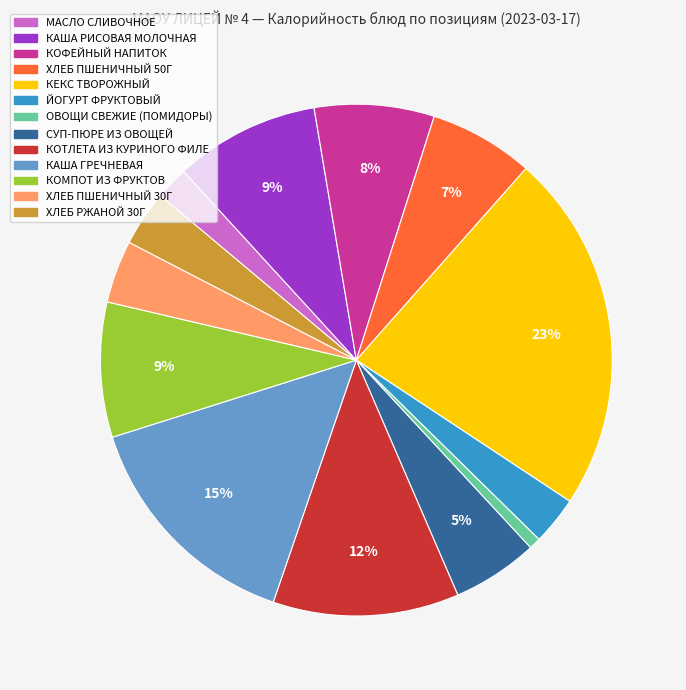

To the nearest percent, what is the difference between the largest and smallest slice percentages?

22%